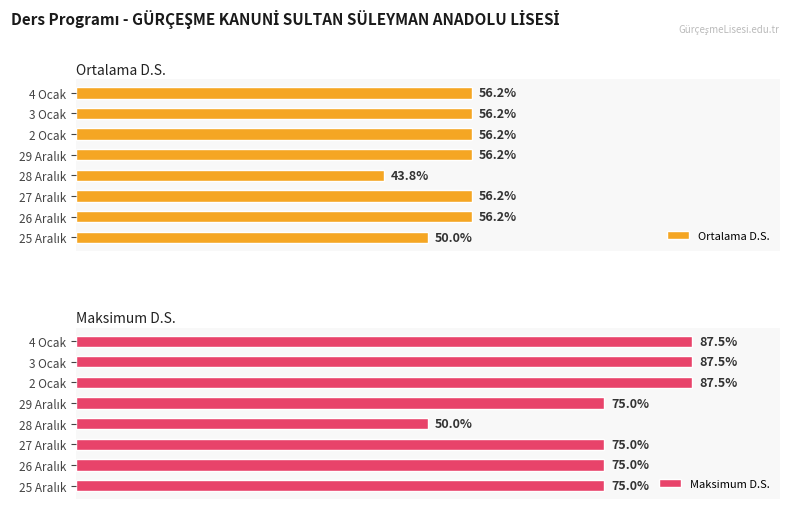

List the series in order of their peak value, lowest first.

Ortalama D.S., Maksimum D.S.